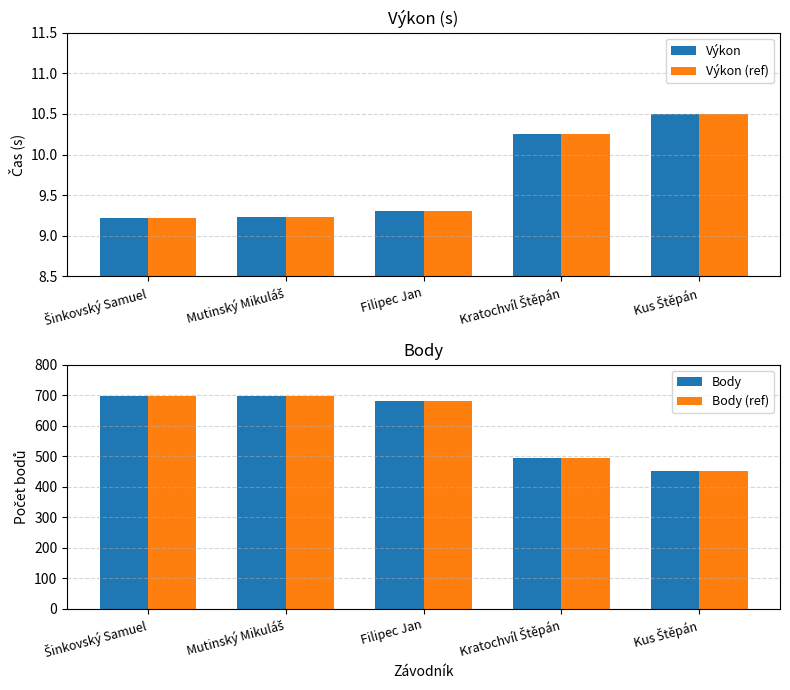

What is the approximate value of Body at Mutinský Mikuláš?

696.0